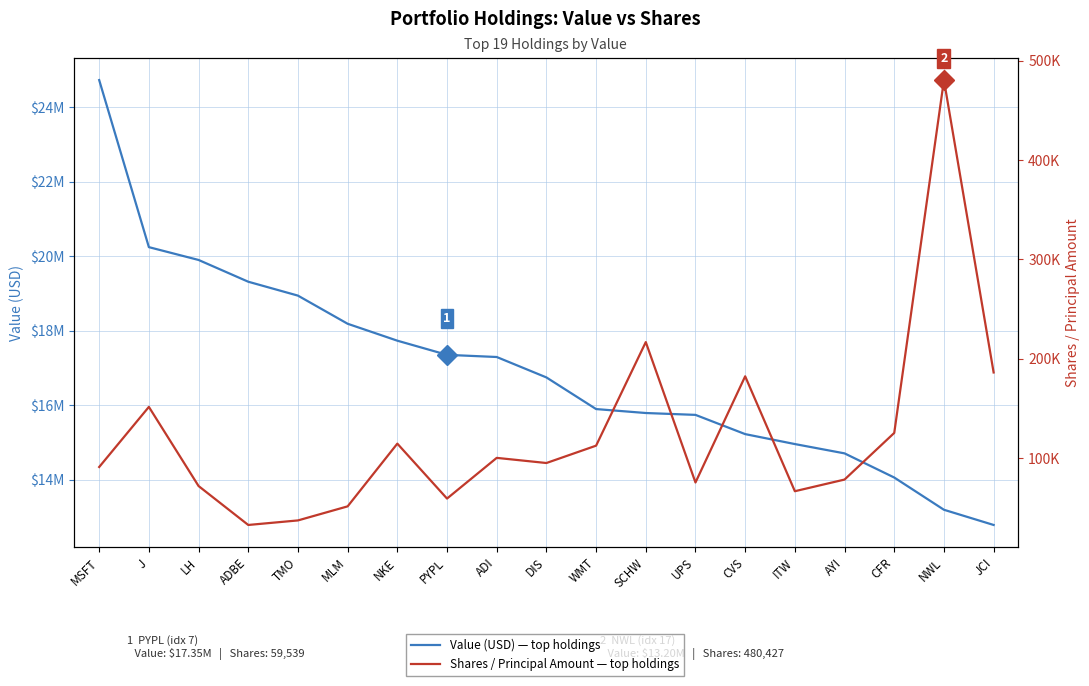

Reading right to left, list all the values displayed in this chart.

Value (USD): JCI=12789000	NWL=13197000	CFR=14062000	AYI=14710000	ITW=14960000	CVS=15227000	UPS=15743000	SCHW=15793000	WMT=15899000	DIS=16748000	ADI=17296000	PYPL=17354000	NKE=17734000	MLM=18188000	TMO=18943000	ADBE=19316000	LH=19900000	J=20244000	MSFT=24727000
Shares / Principal: JCI=186352	NWL=480427	CFR=125553	AYI=78651	ITW=66918	CVS=182491	UPS=75700	SCHW=216907	WMT=112741	DIS=95286	ADI=100463	PYPL=59539	NKE=114789	MLM=51698	TMO=37550	ADBE=32982	LH=72142	J=151729	MSFT=91278